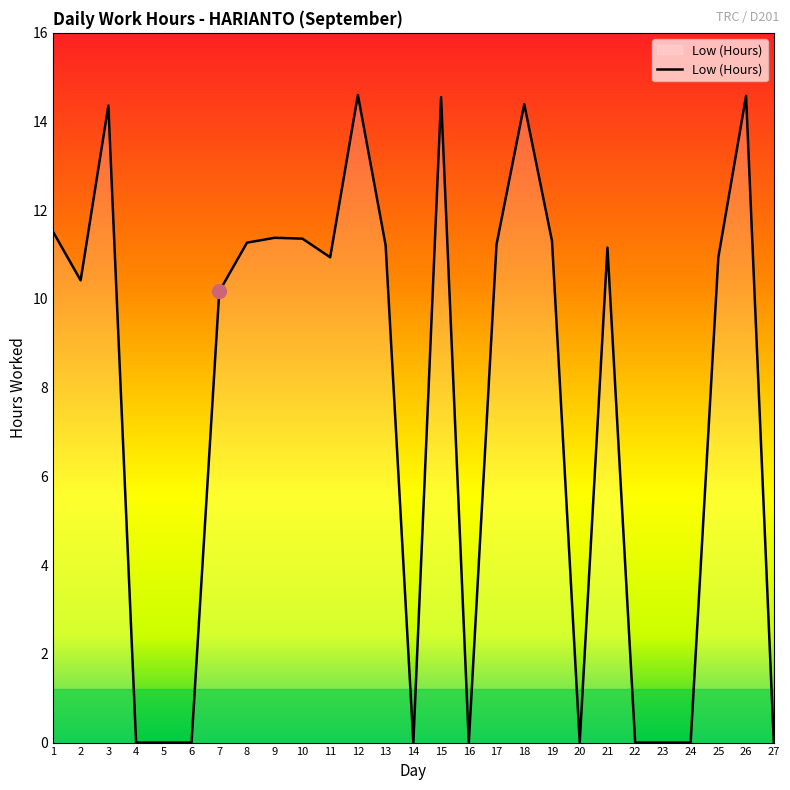

What is the difference between the maximum and second lowest values?

14.6